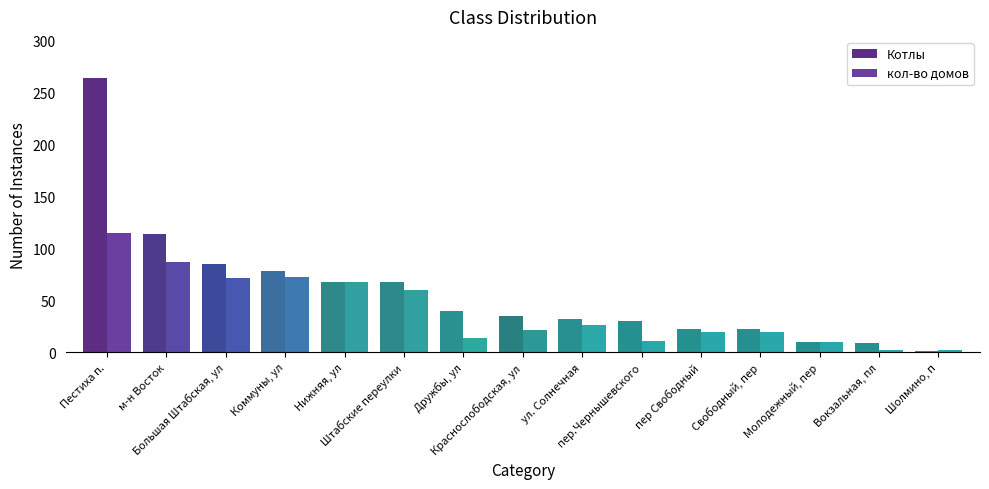

What is the value of the кол-во домов bar at the 9th from the left?

26